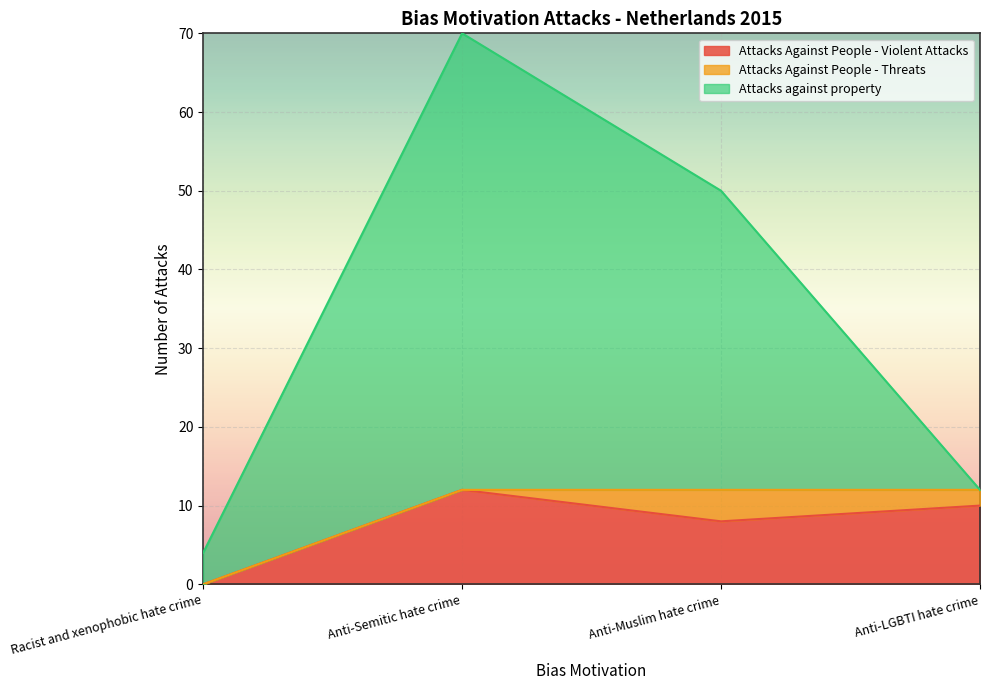

What are all the series names shown in the legend?

Attacks Against People - Violent Attacks, Attacks Against People - Threats, Attacks against property